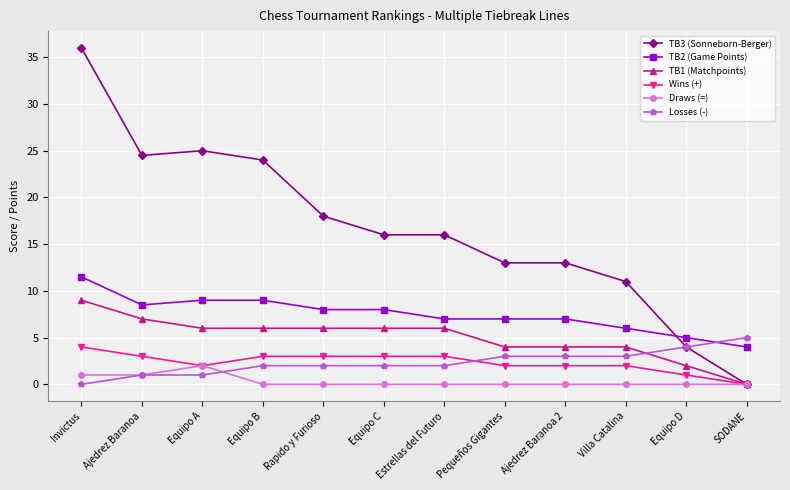

What is the difference between the second highest and minimum values in the TB2 (Game Points) series?

5.0